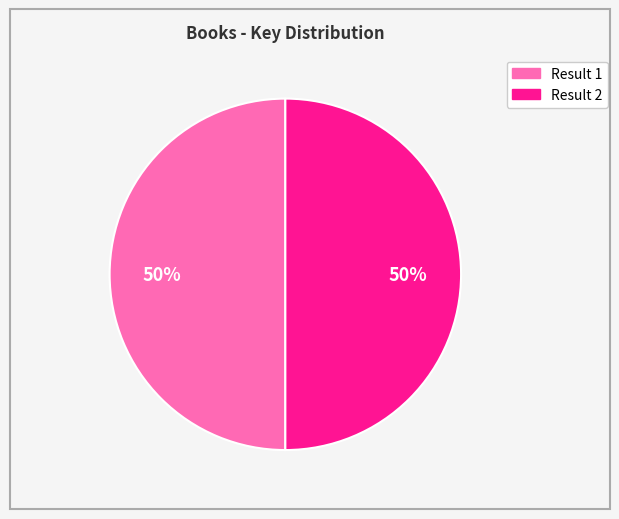

How many slices are in this pie chart?

2